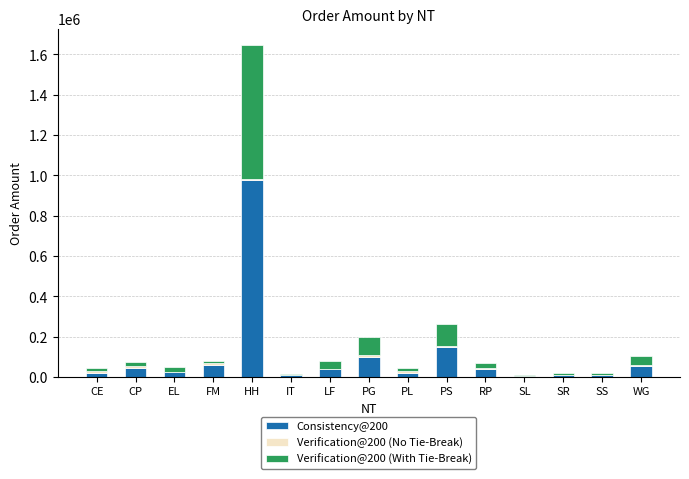

At which category is the sum across all series the highest?

HH